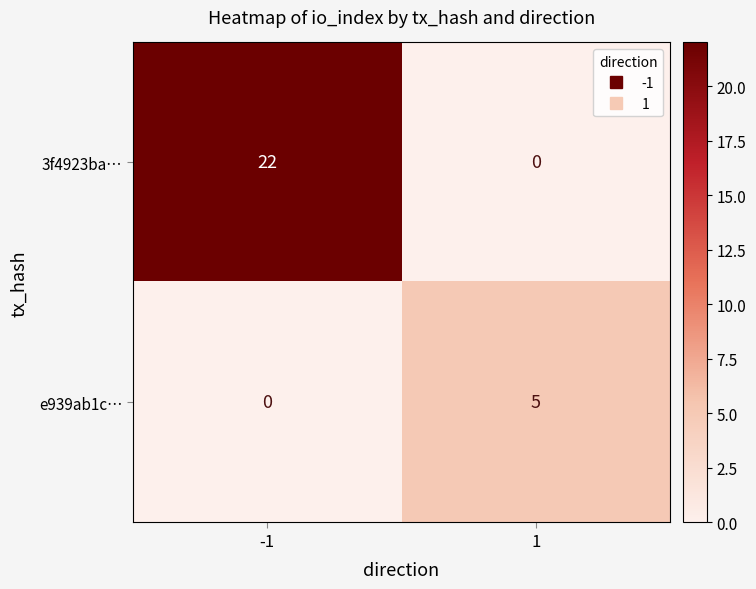

Reading left to right, what are all the values shown in this chart?

3f4923ba…: -1=22	1=0
e939ab1c…: -1=0	1=5